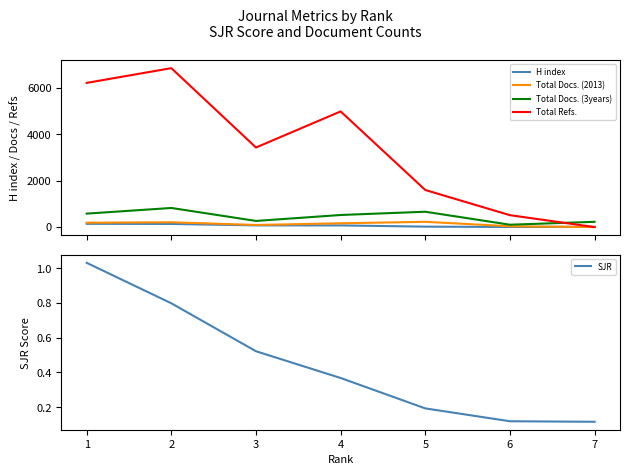

What is the value of the Total Refs. point at the 2nd from the left?

6858.0